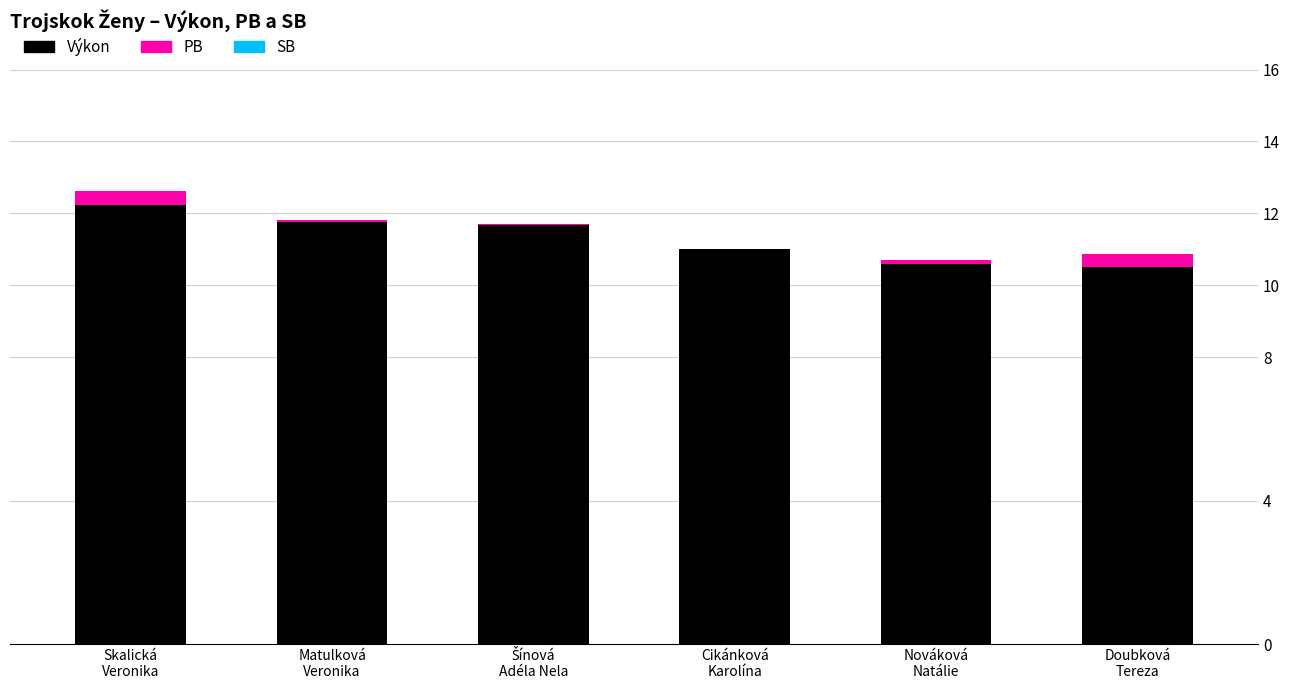

Is it true that Výkon equals 4.8 at Cikánková
Karolína?

False